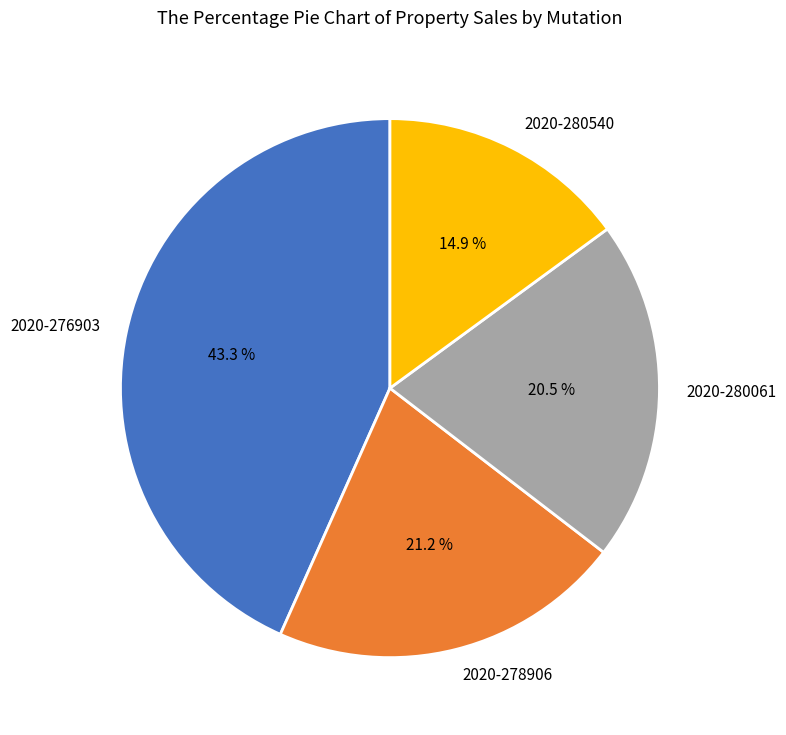

Rank the categories by value from highest to lowest.

2020-276903, 2020-278906, 2020-280061, 2020-280540